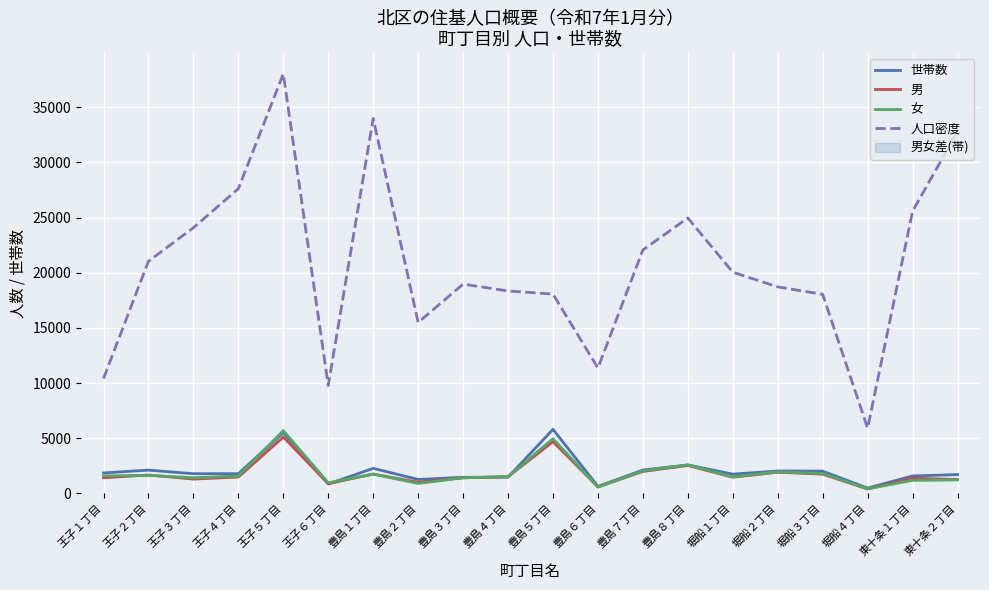

What are all the series names shown in the legend?

世帯数, 男, 女, 人口密度